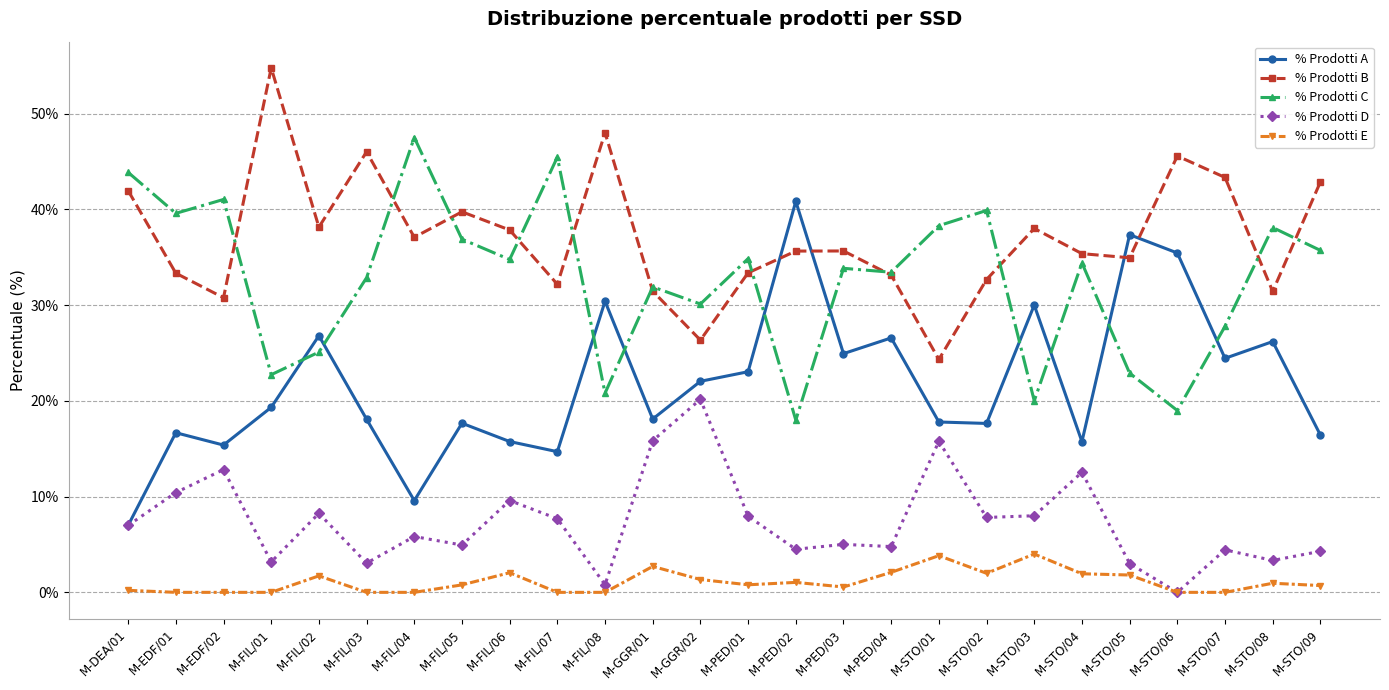

Where is the first local minimum for % Prodotti C?

M-EDF/01